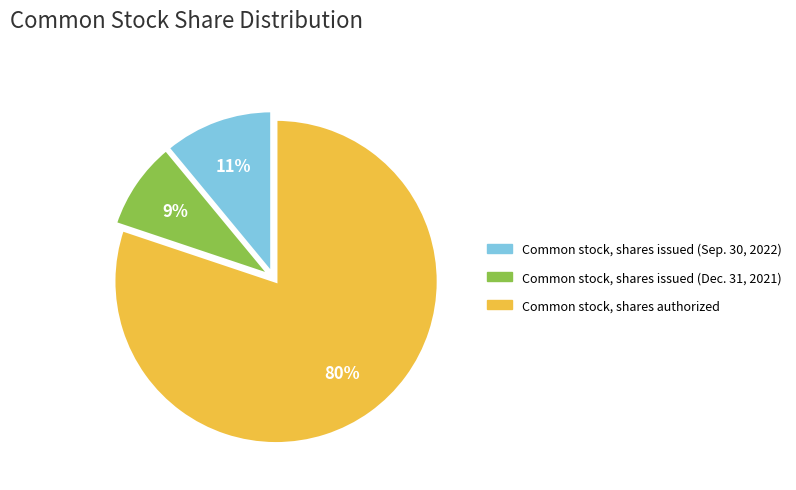

Is Common stock, shares issued (Dec. 31, 2021) the majority of the pie?

No